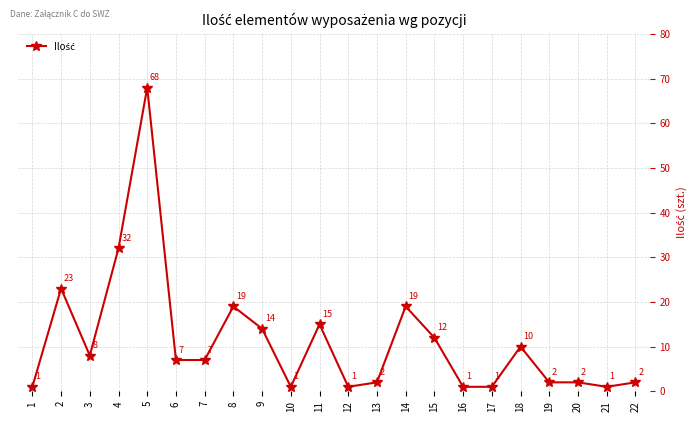

How many categories are shown in the chart?

22